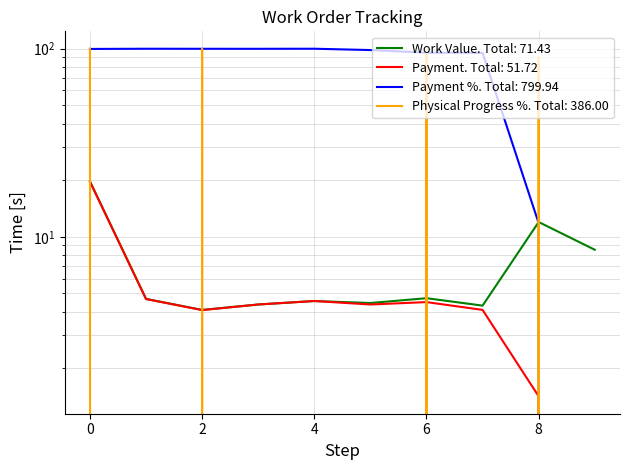

Reading right to left, extract all data points from this chart.

Work Value: 8.5	12.0	4.3	4.7	4.5	4.6	4.4	4.1	4.7	19.7
Payment: 0.0	1.4	4.1	4.5	4.4	4.6	4.4	4.1	4.7	19.7
Payment %: 0.0	11.8	95.0	95.2	98.4	100.0	99.9	99.9	100.0	99.7
Physical Progress %: 0.0	90.0	0.0	96.0	0.0	0.0	0.0	100.0	0.0	100.0